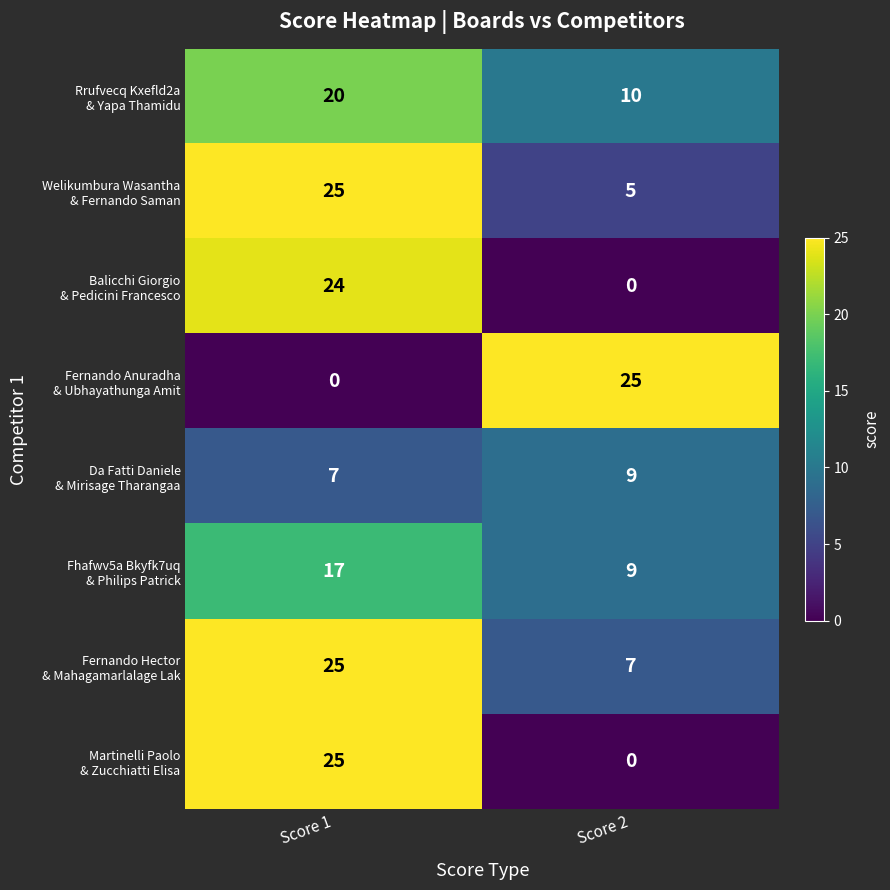

What is the total value across all series at Score 1?

143